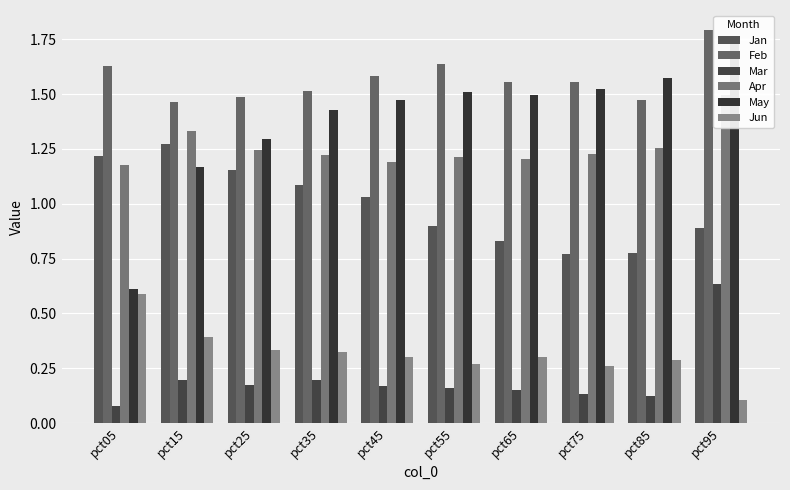

Rank the series at pct55 from highest to lowest value.

Feb, May, Apr, Jan, Jun, Mar